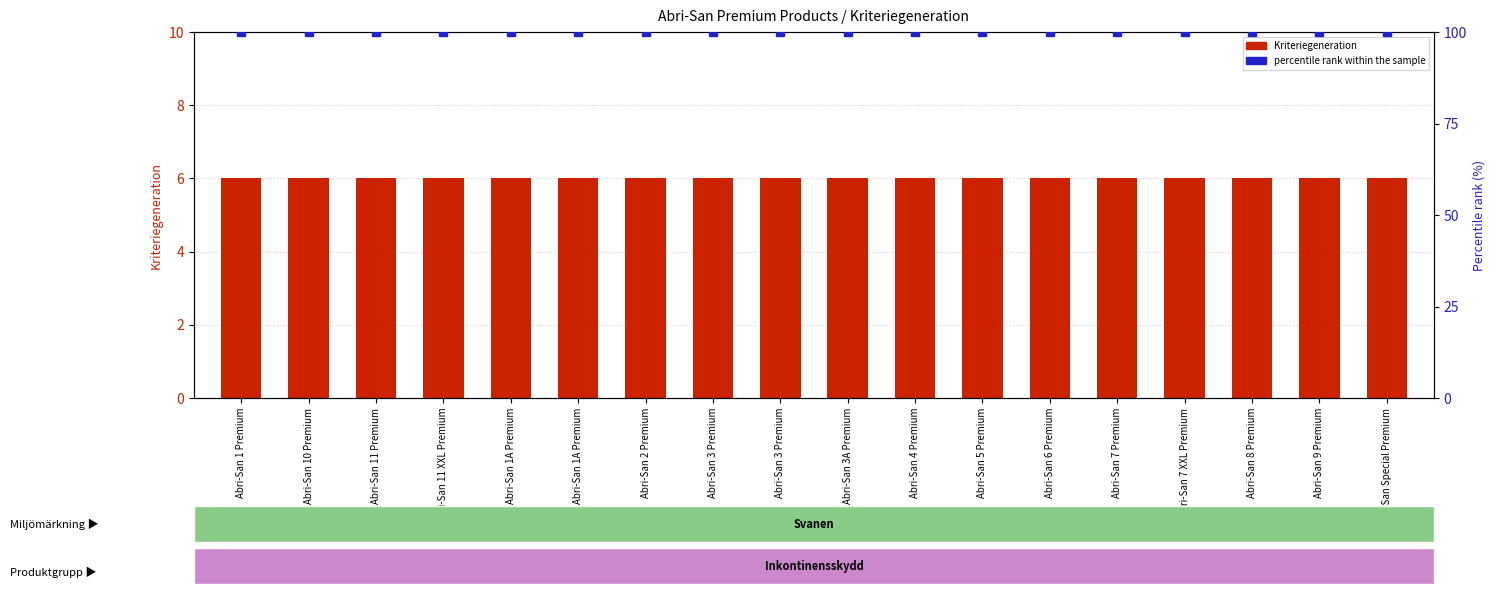

Rank the series at Abri-San 3 Premium from highest to lowest value.

percentile rank within the sample, Kriteriegeneration